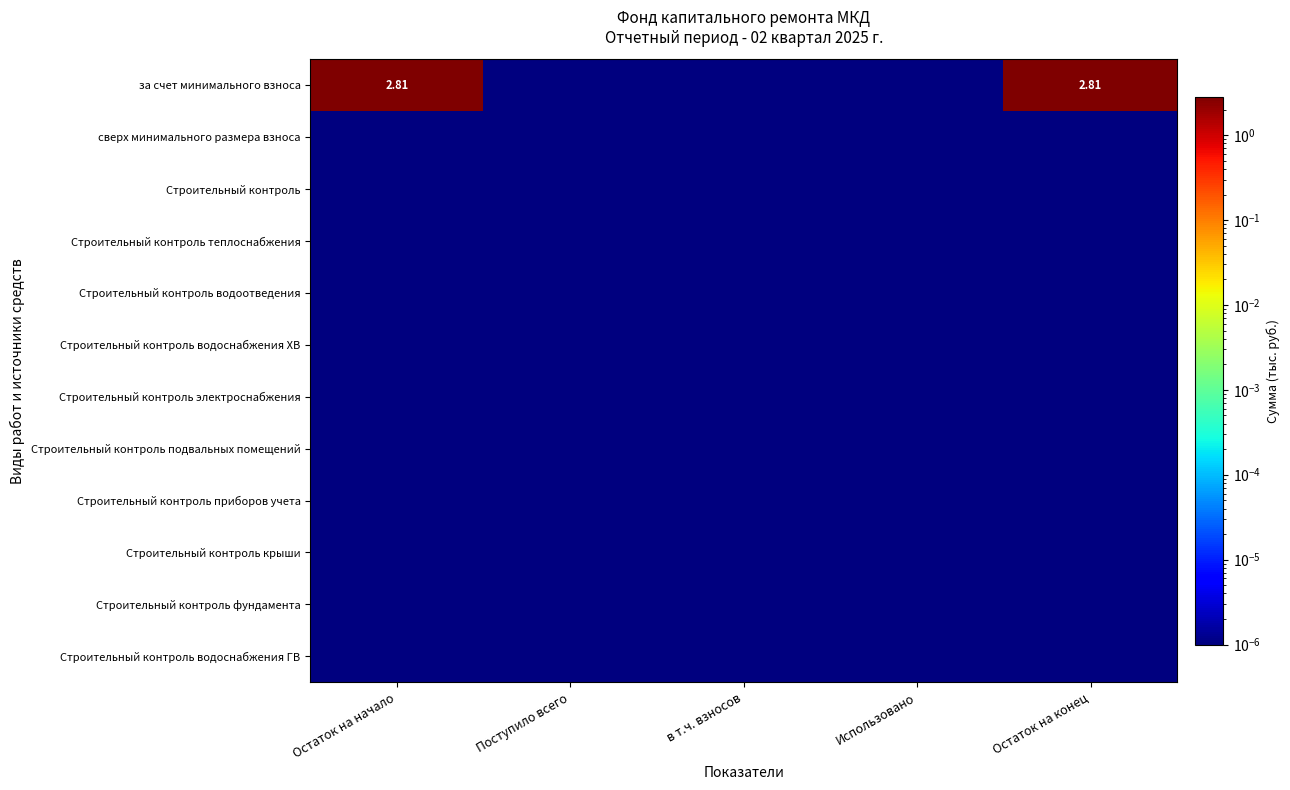

Which series has the largest range (max minus min)?

за счет минимального взноса